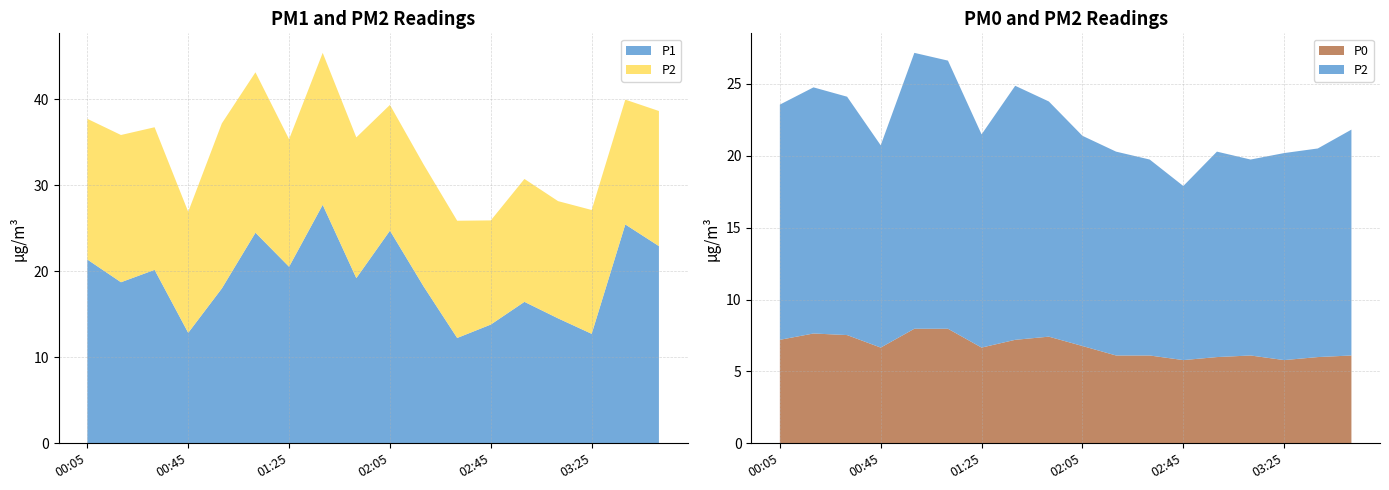

Reading right to left, what are all the values shown in this chart?

P1: 22.9	25.4	12.7	14.5	16.4	13.8	12.2	18.2	24.7	19.2	27.7	20.5	24.5	18.0	12.8	20.2	18.7	21.4
P2: 15.7	14.5	14.4	13.6	14.3	12.1	13.6	14.2	14.6	16.4	17.7	14.8	18.6	19.2	14.1	16.6	17.1	16.4
P0: 6.1	6.0	5.8	6.1	6.0	5.8	6.1	6.1	6.8	7.4	7.2	6.7	8.0	8.0	6.7	7.5	7.6	7.2